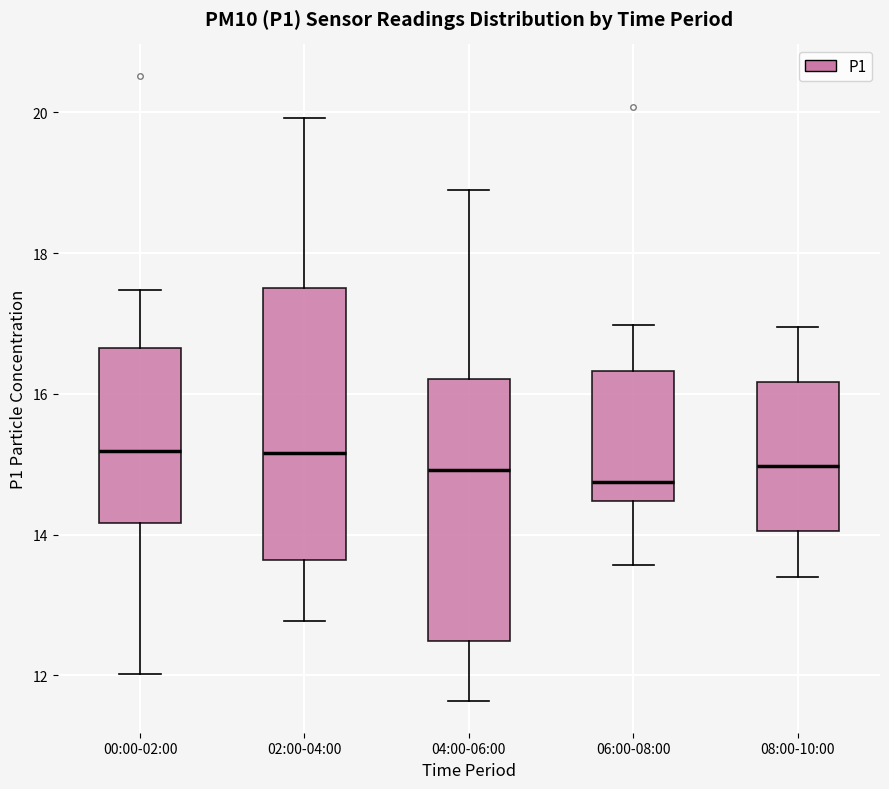

Reading left to right, transcribe this box plot: for each box, give where its median line is, the range the box spans, and where its two whiskers end, as read against the y-axis. The values are not printed on the chart, so give them approximately, as read against the axis.

00:00-02:00: median 15.2, box 14.2 to 16.6, whiskers 12.0 to 17.4
02:00-04:00: median 15.2, box 13.6 to 17.6, whiskers 12.8 to 20.0
04:00-06:00: median 15.0, box 12.4 to 16.2, whiskers 11.6 to 19.0
06:00-08:00: median 14.8, box 14.4 to 16.4, whiskers 13.6 to 17.0
08:00-10:00: median 15.0, box 14.0 to 16.2, whiskers 13.4 to 17.0